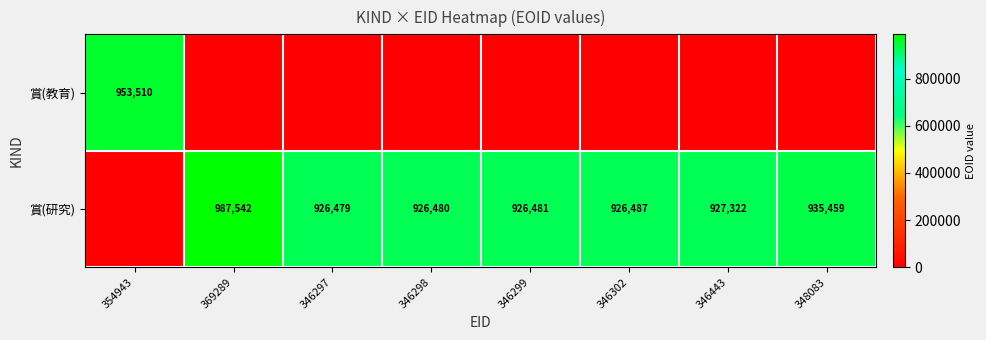

At which category does the chart reach its peak across all series?

369289